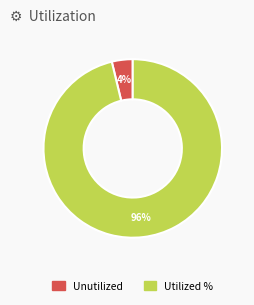

Is there a majority slice in this chart?

Yes